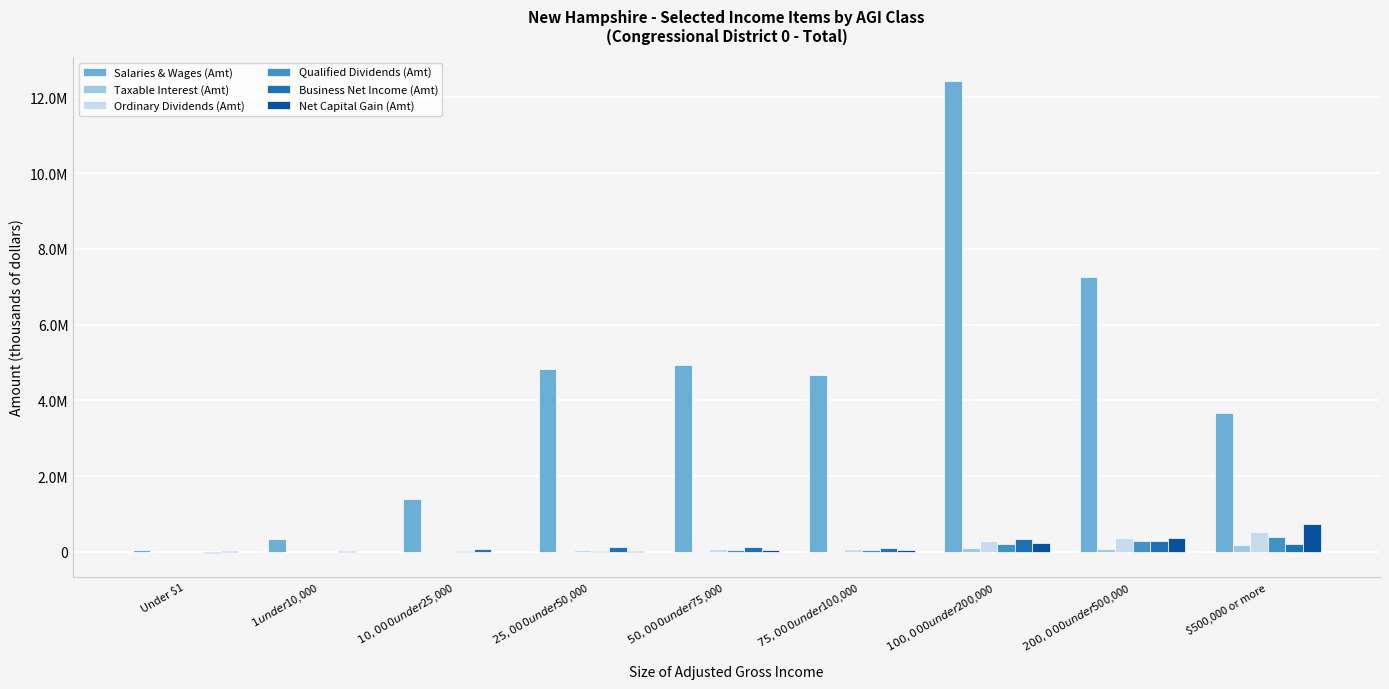

What is the label of the 3rd bar from the right?

$100,000 under $200,000